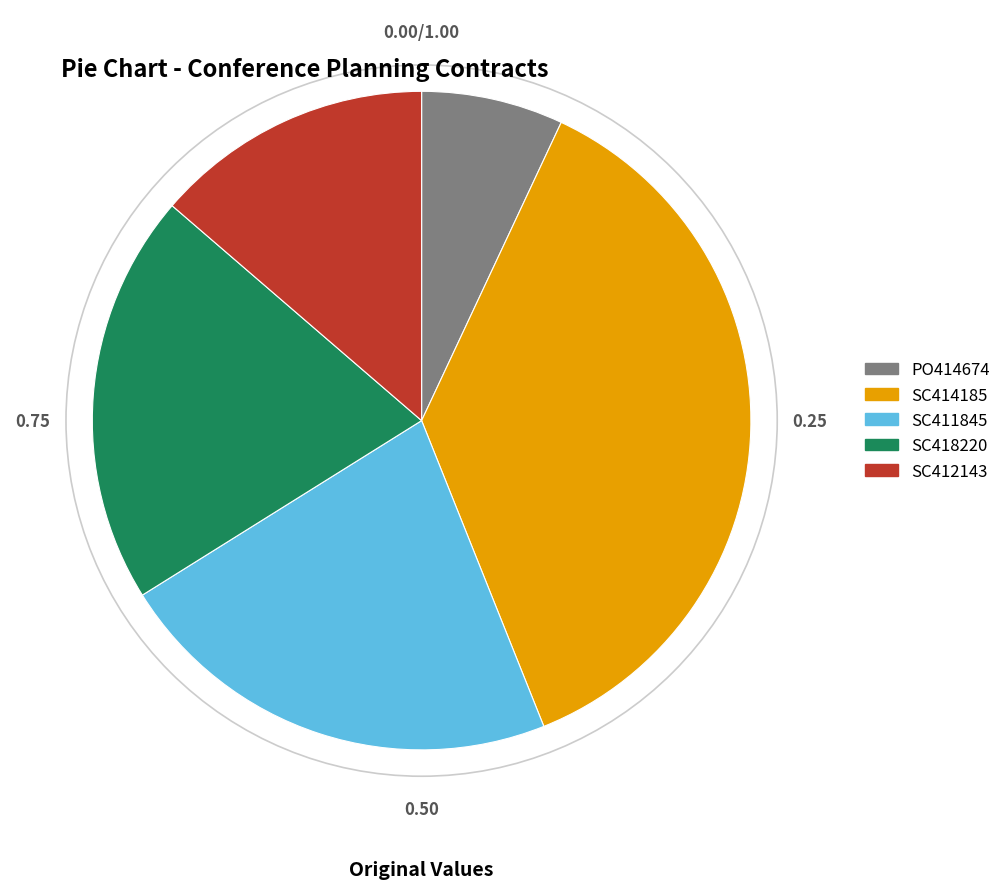

True or false: SC414185 accounts for 42% of the total.

False